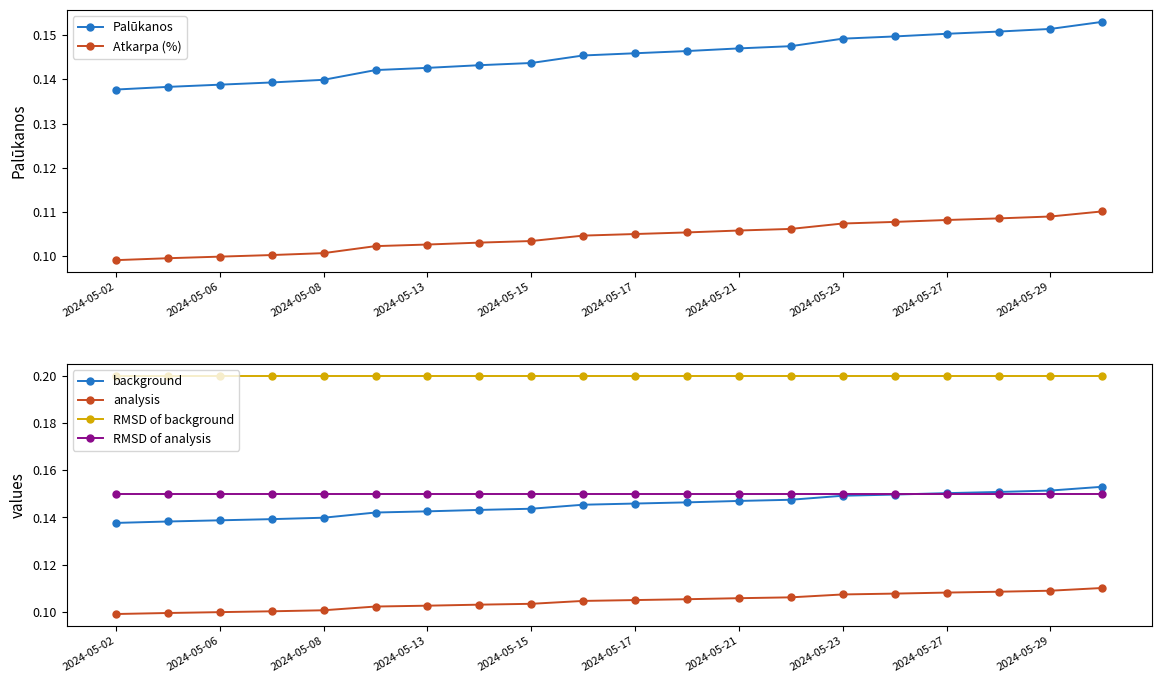

True or false: analysis and background intersect in this chart.

False